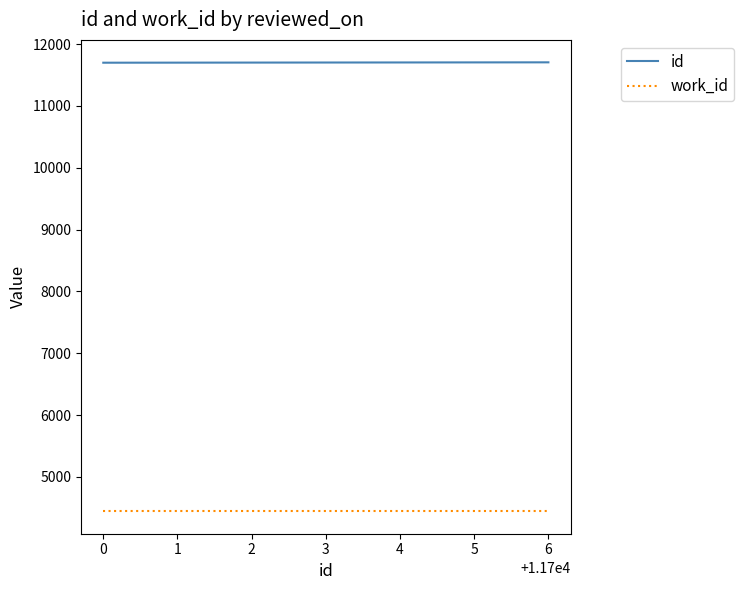

What is the sum of the work_id values at 0 and 6?

8888